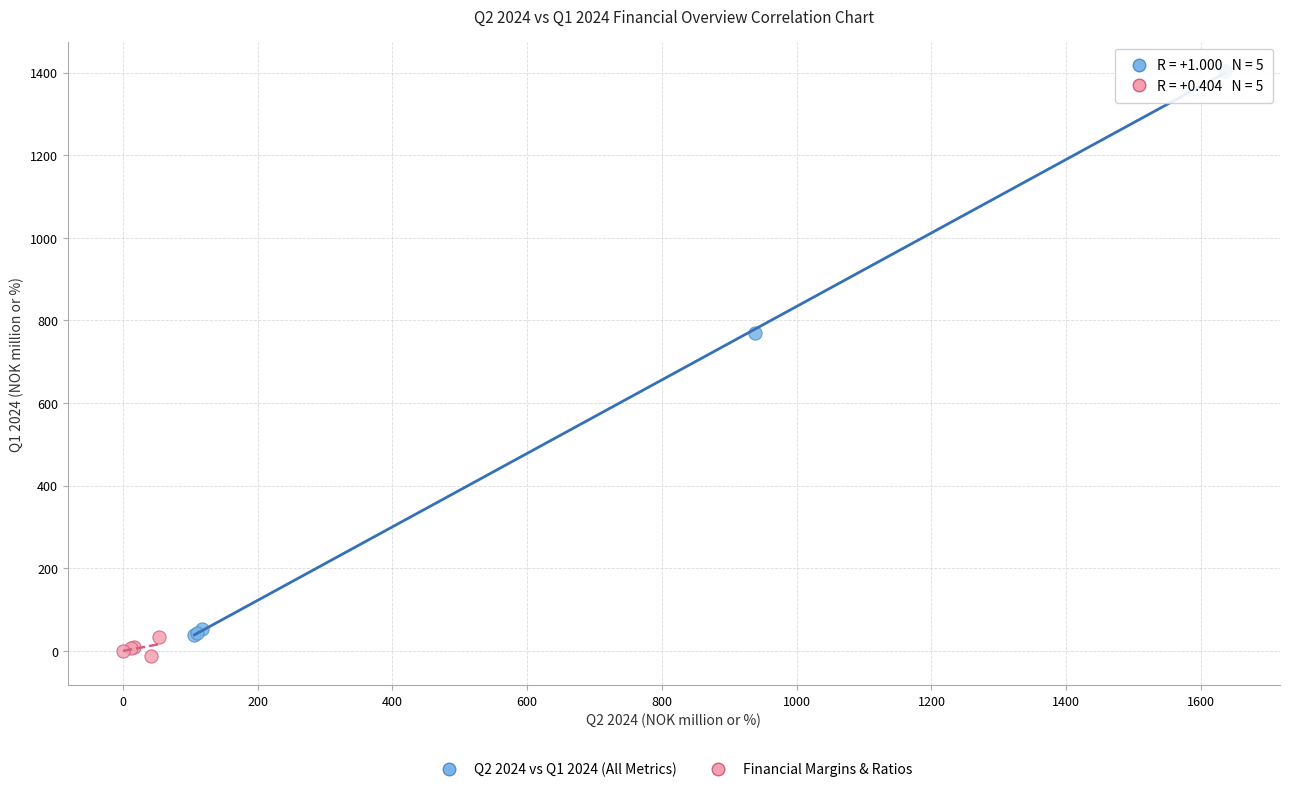

Which series has the largest Y range (max minus min)?

Q2 2024 vs Q1 2024 (All Metrics)